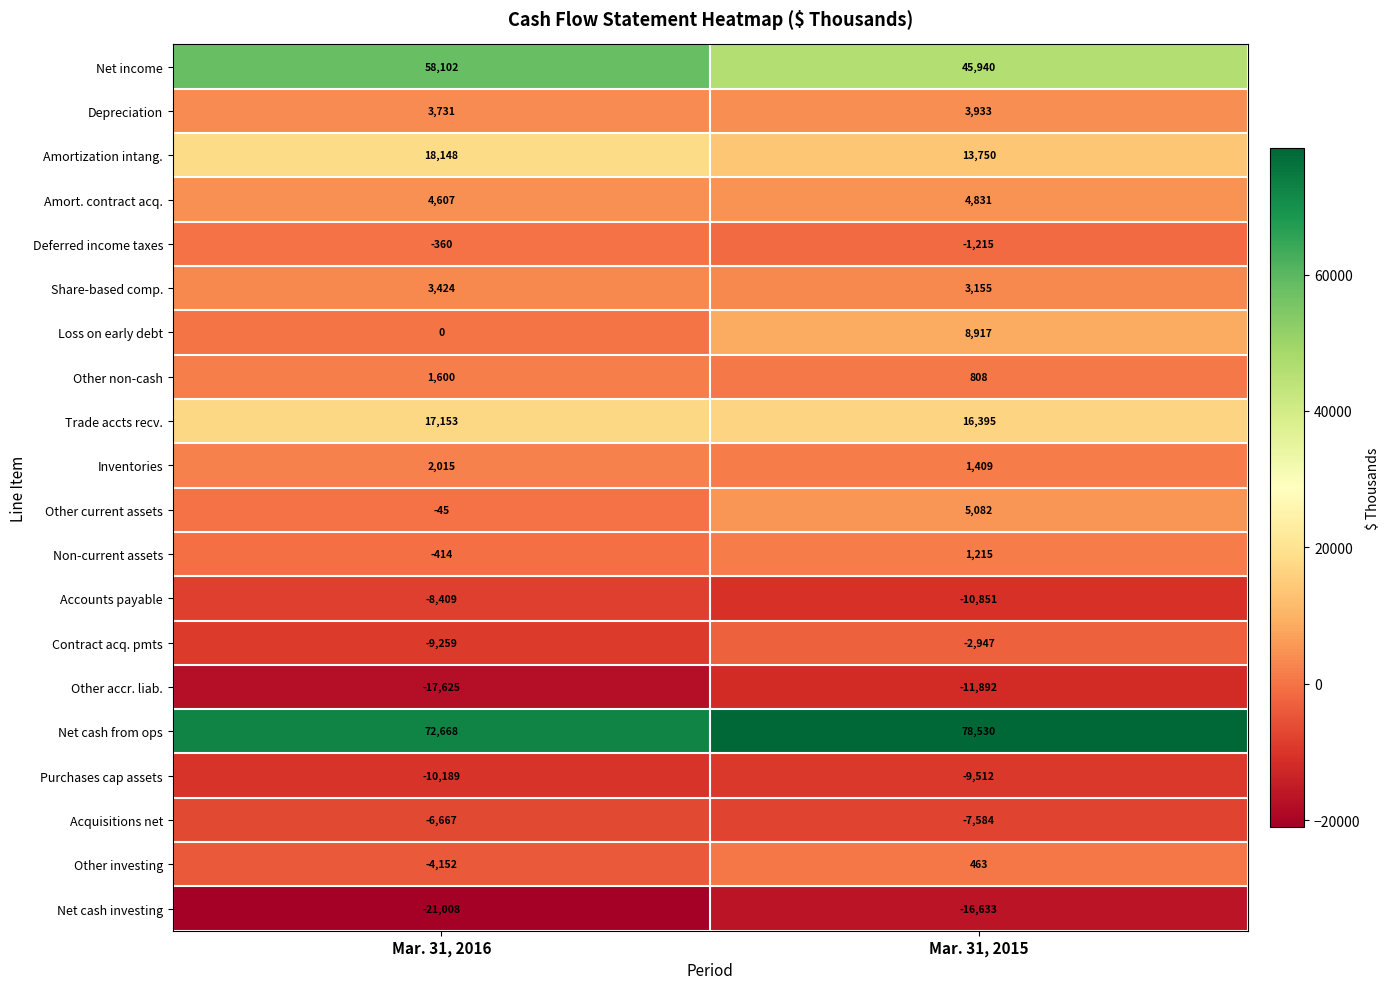

What is the highest value of the Amort. contract acq. series?

4831